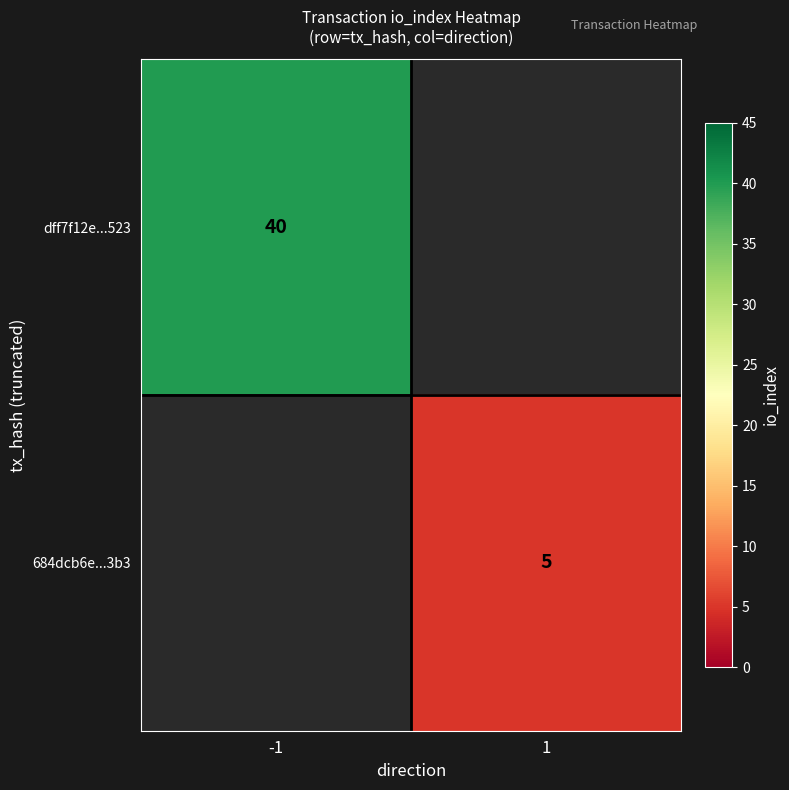

Count the number of data series in this chart.

2